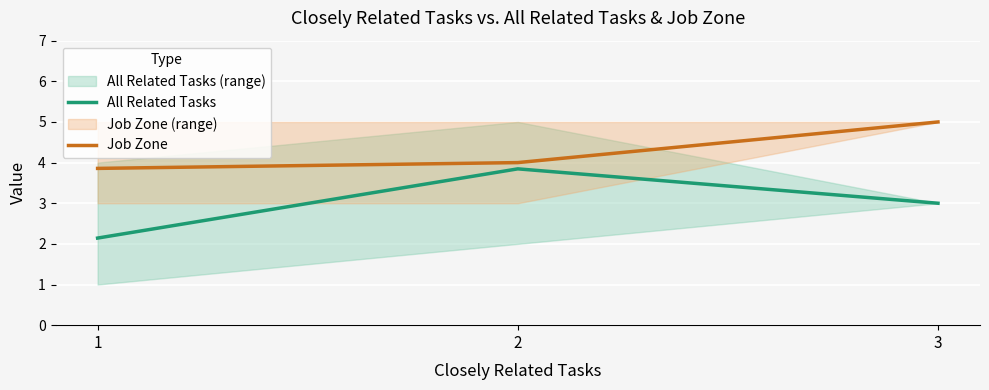

Rank the categories by Job Zone value from lowest to highest.

1, 2, 3